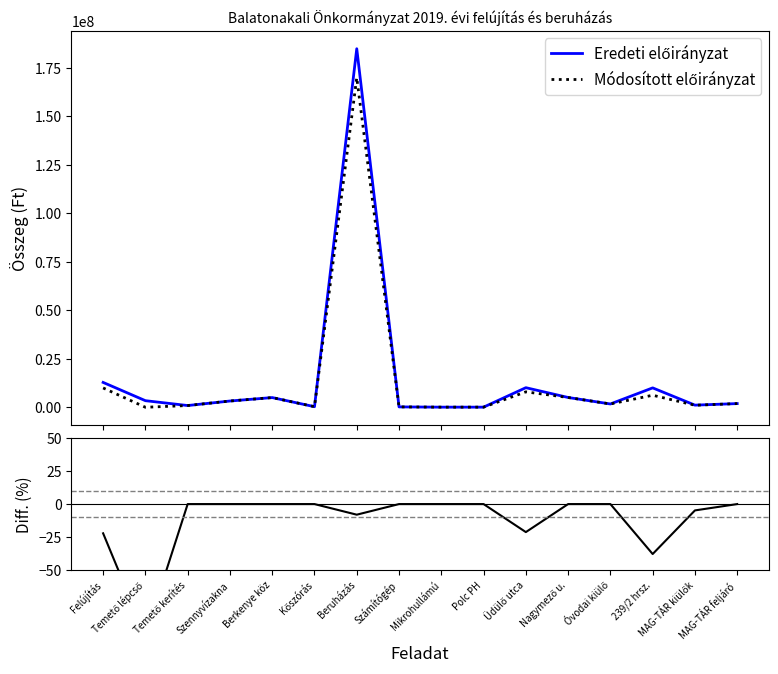

Is this an area chart (filled region under the line)?

No